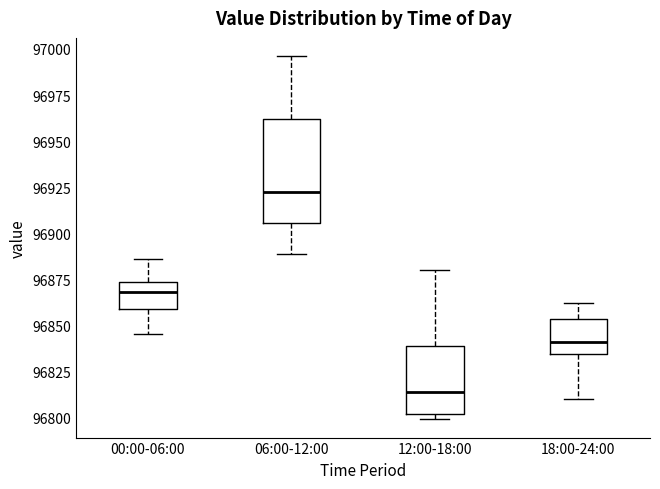

Which box has the lowest median line?

12:00-18:00